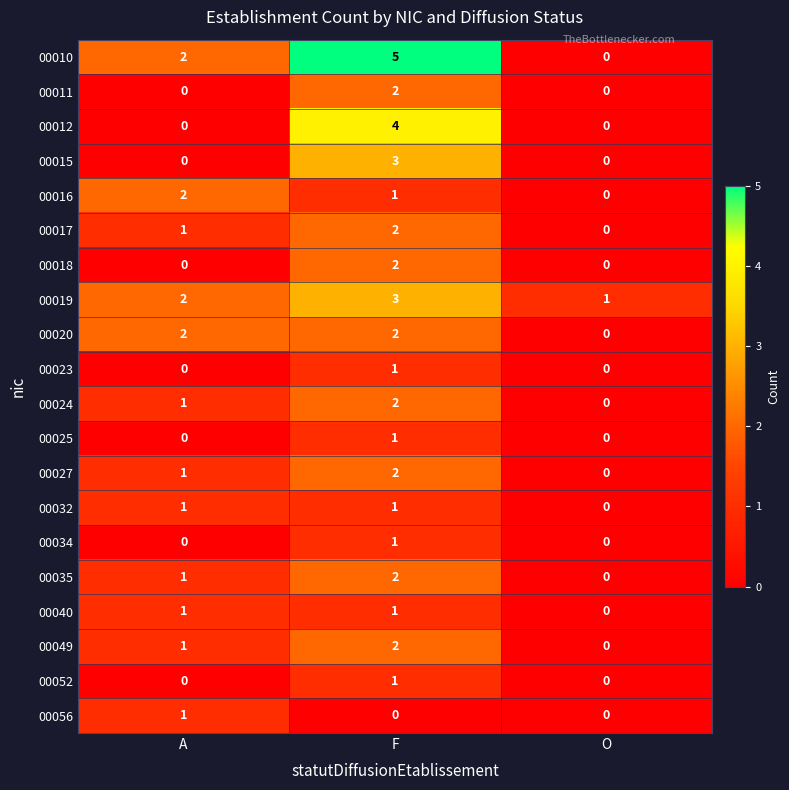

Which series has the largest range (max minus min)?

00010